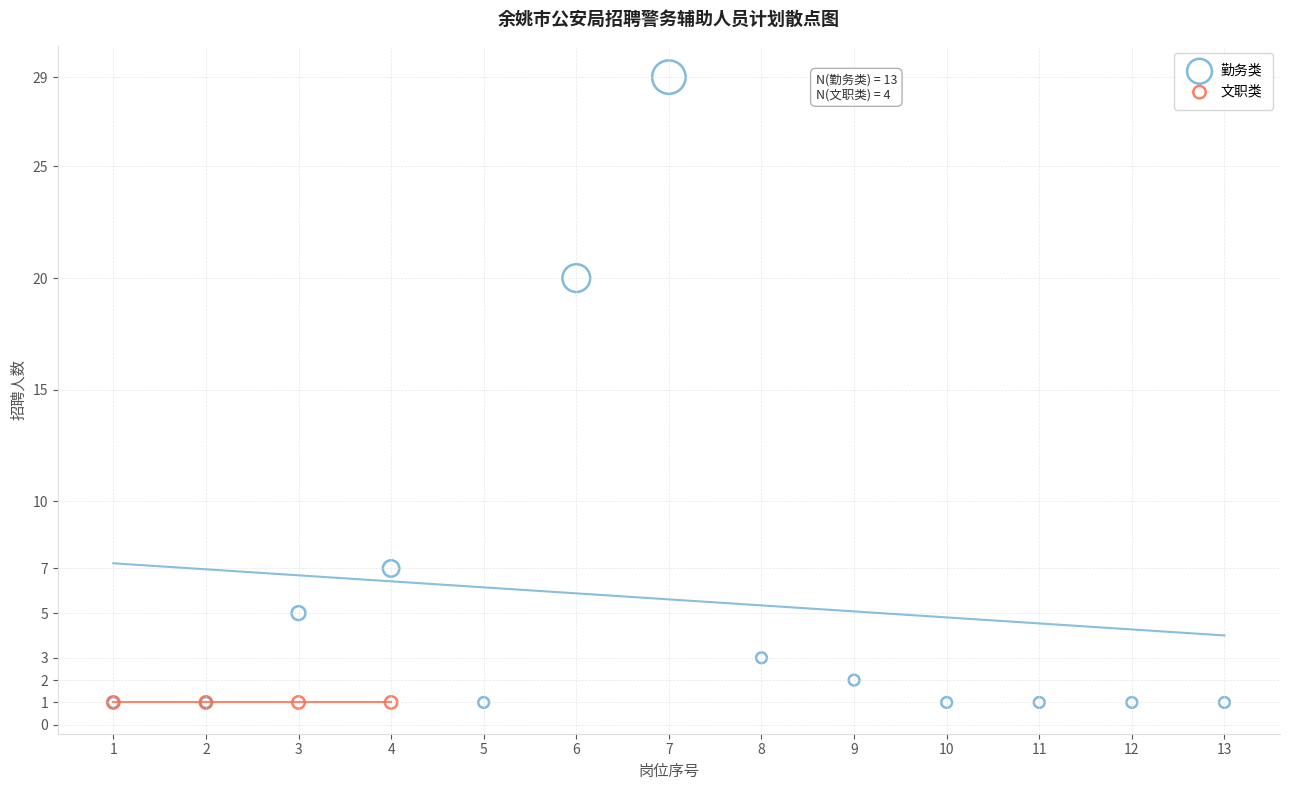

Which series contains the highest Y value?

勤务类